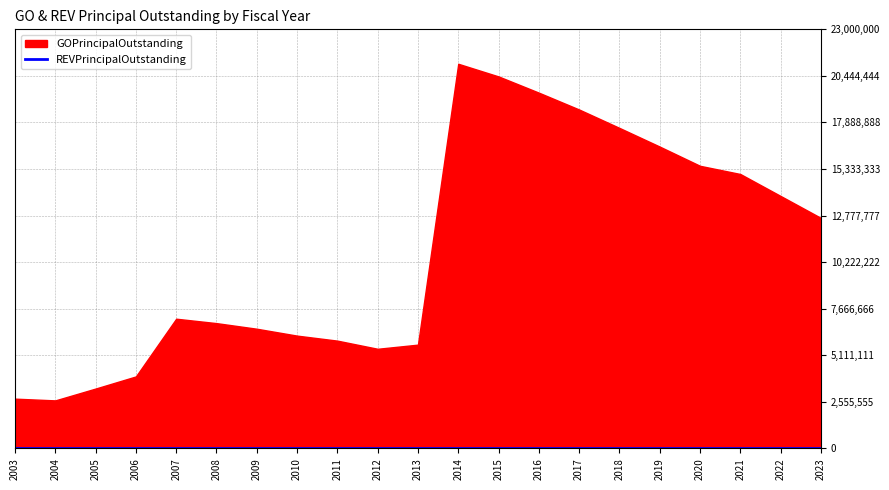

The GOPrincipalOutstanding series shows 16565000.0 at 2019. True or false?

True